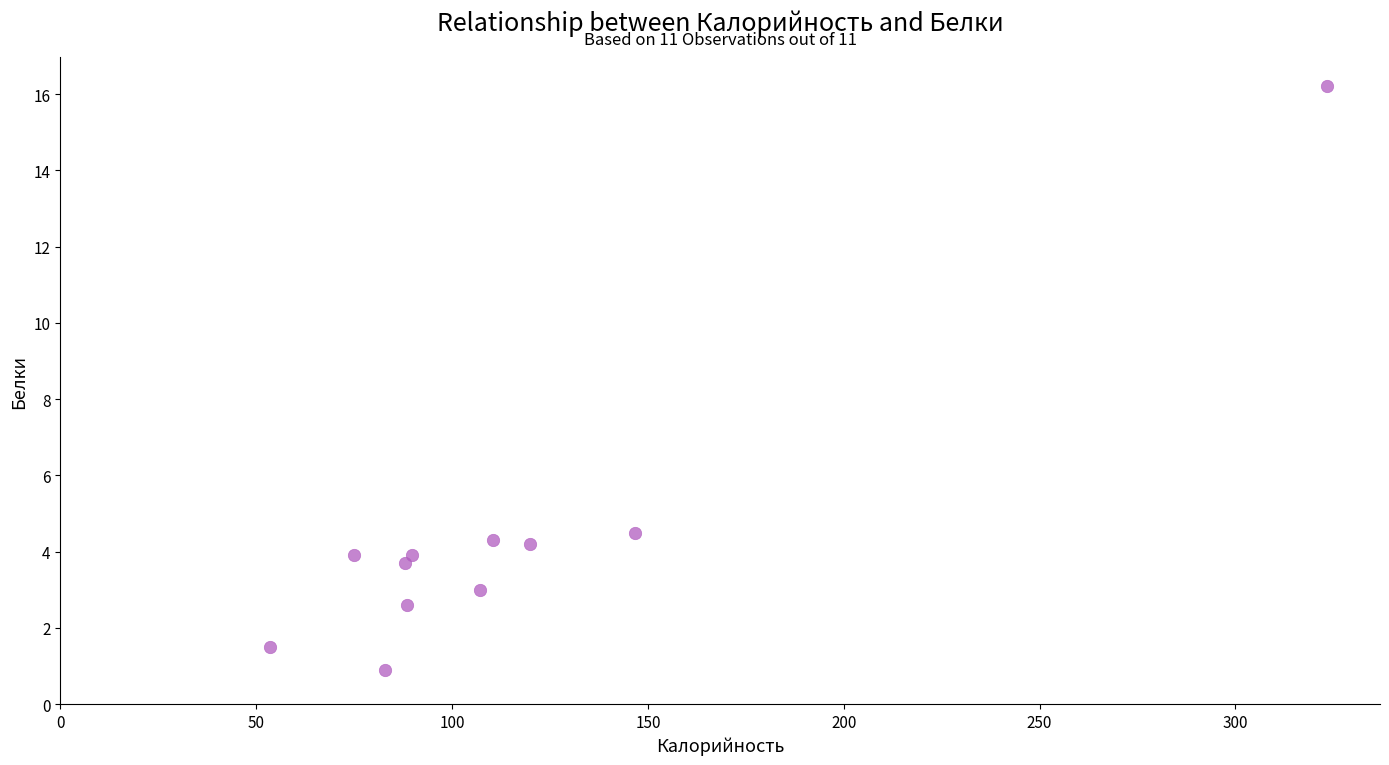

What is the average Y value?

4.4